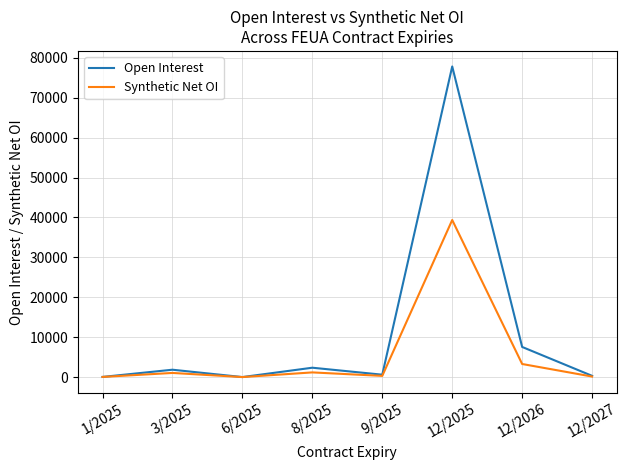

Which category has the highest value in the Synthetic Net OI series?

12/2025